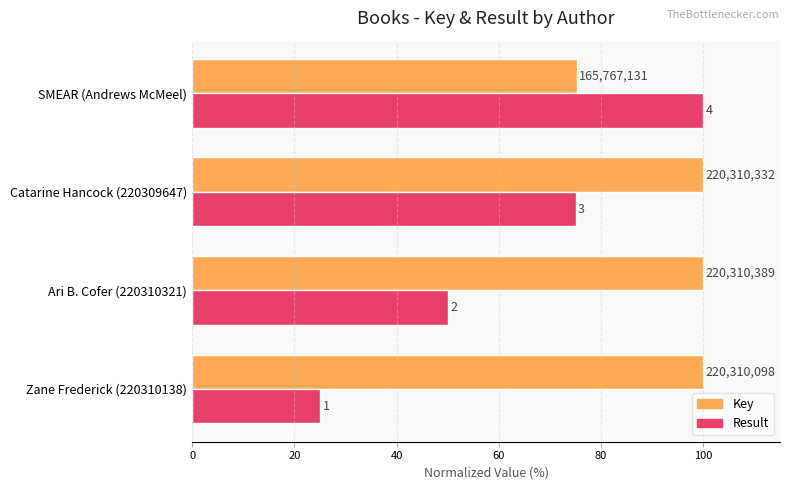

What is the value of the Result bar at the 1st from the left?

25.0